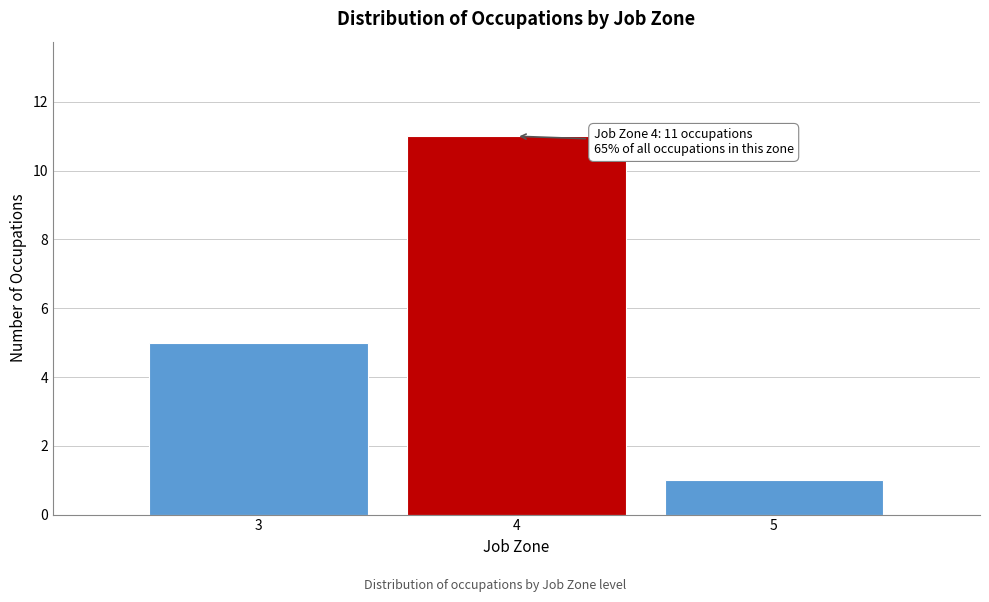

Reading left to right, what are all the values shown in this chart?

5	11	1